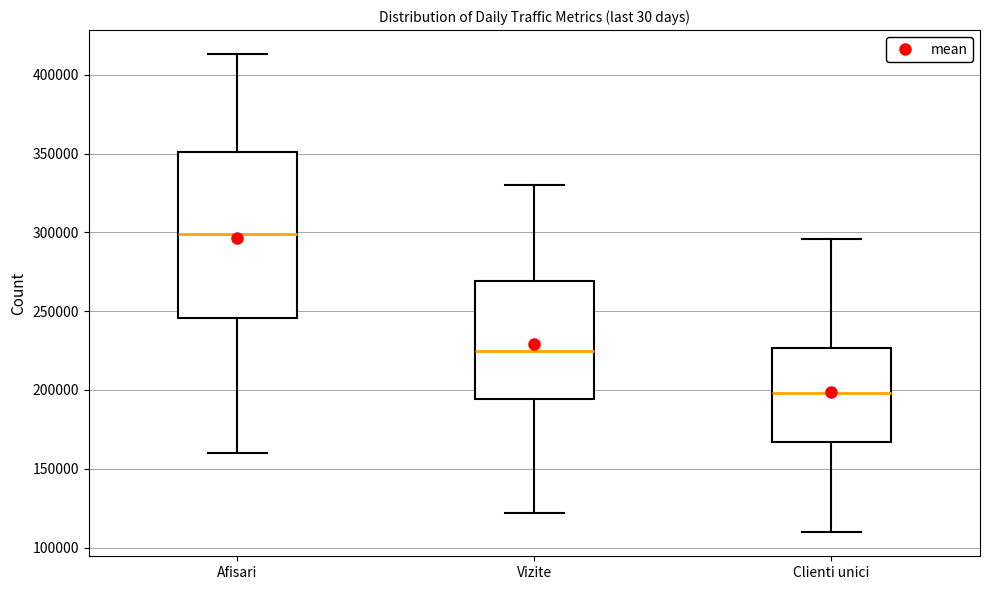

Reading left to right, read every box against the y-axis: the position of its median line, the range the box covers, and the ends of its whiskers. The values are not printed on the chart, so give them approximately, as read against the axis.

Afisari: median 300000, box 245000 to 350000, whiskers 160000 to 415000
Vizite: median 225000, box 195000 to 270000, whiskers 120000 to 330000
Clienti unici: median 200000, box 165000 to 225000, whiskers 110000 to 295000